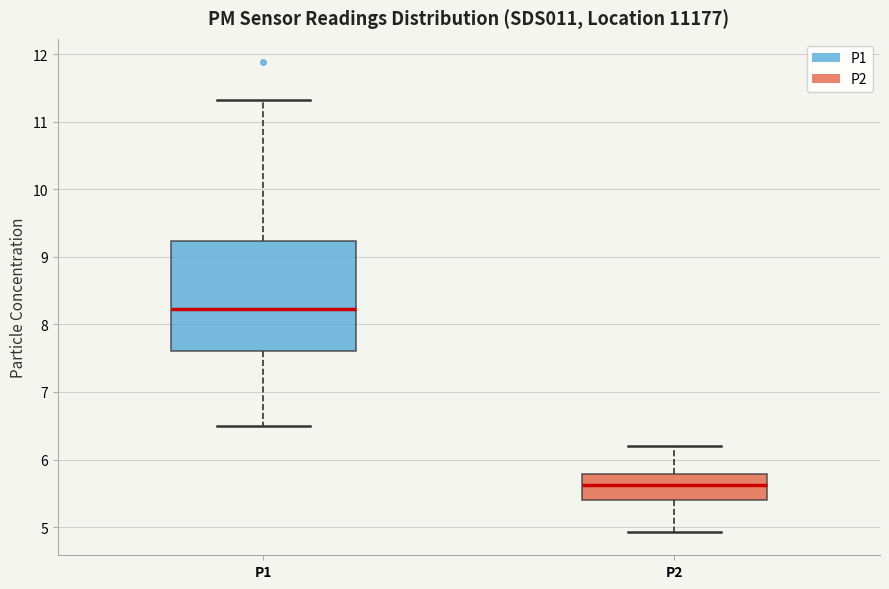

Reading left to right, transcribe this box plot: for each box, give where its median line is, the range the box spans, and where its two whiskers end, as read against the y-axis. The values are not printed on the chart, so give them approximately, as read against the axis.

P1: median 8.2, box 7.6 to 9.2, whiskers 6.5 to 11.3
P2: median 5.6, box 5.4 to 5.8, whiskers 4.9 to 6.2